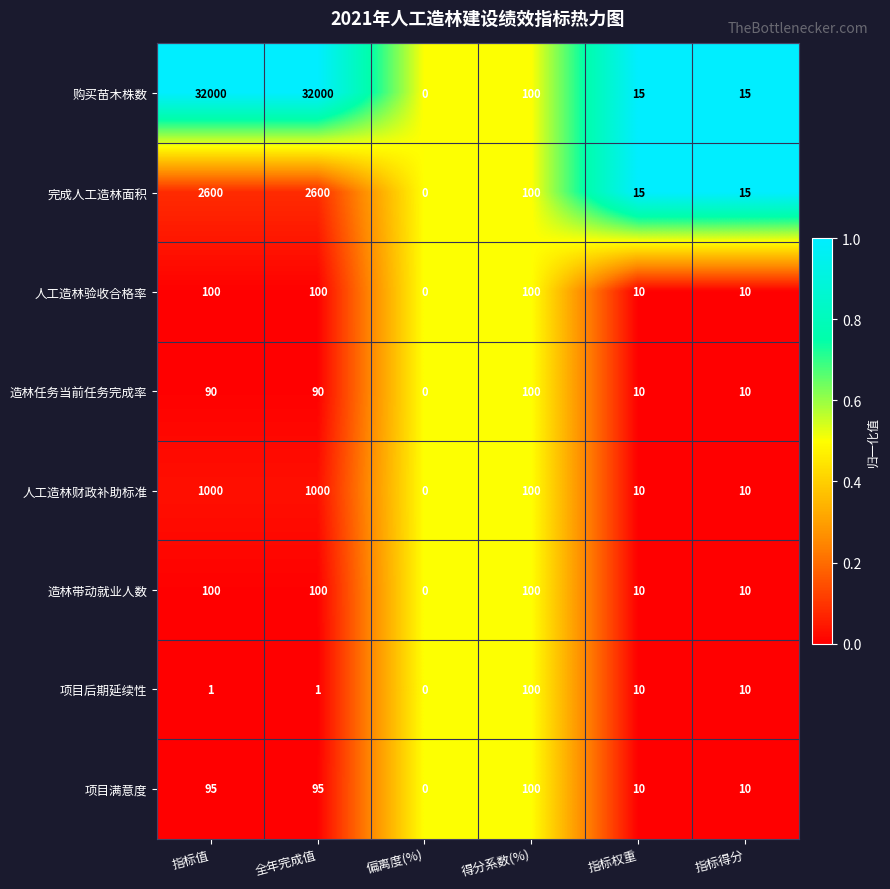

What is the sum of the 造林任务当前任务完成率 values at 指标值 and 得分系数(%)?

190